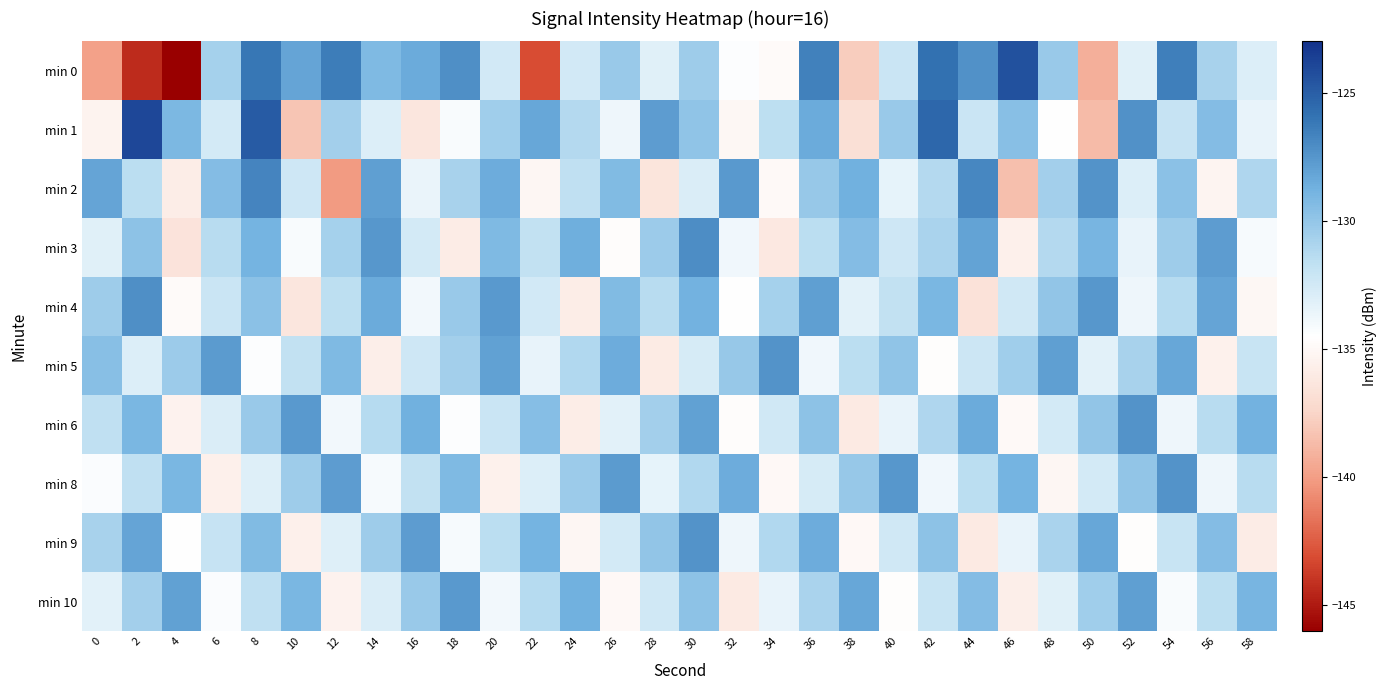

Reading left to right, extract all data points from this chart.

min 0: 0=-139.8	2=-144.3	4=-146.1	6=-130.7	8=-126.1	10=-128.1	12=-126.4	14=-129.2	16=-128.4	18=-127.2	20=-132.5	22=-143.1	24=-132.5	26=-130.2	28=-133.1	30=-130.4	32=-134.4	34=-134.9	36=-126.5	38=-137.9	40=-132.2	42=-125.9	44=-127.2	46=-124.4	48=-130.3	50=-139.3	52=-133.1	54=-126.5	56=-130.8	58=-133.0
min 1: 0=-135.4	2=-123.9	4=-129.1	6=-132.6	8=-124.9	10=-138.3	12=-130.6	14=-133.0	16=-136.4	18=-134.2	20=-130.5	22=-128.3	24=-131.2	26=-133.7	28=-127.8	30=-129.9	32=-135.1	34=-131.6	36=-128.4	38=-136.8	40=-130.2	42=-125.4	44=-132.1	46=-129.6	48=-134.5	50=-138.7	52=-127.3	54=-131.9	56=-129.4	58=-133.5
min 2: 0=-128.2	2=-131.5	4=-135.8	6=-129.4	8=-126.7	10=-132.3	12=-140.1	14=-127.9	16=-133.6	18=-130.8	20=-128.5	22=-135.2	24=-131.7	26=-129.3	28=-136.4	30=-132.8	32=-127.6	34=-134.9	36=-130.1	38=-128.7	40=-133.4	42=-131.2	44=-126.8	46=-138.5	48=-130.6	50=-127.4	52=-132.9	54=-129.7	56=-135.3	58=-131.0
min 3: 0=-133.1	2=-129.8	4=-136.5	6=-131.4	8=-128.9	10=-134.2	12=-130.7	14=-127.5	16=-132.6	18=-135.9	20=-129.2	22=-131.8	24=-128.6	26=-134.7	28=-130.3	30=-127.1	32=-133.8	34=-136.2	36=-131.5	38=-129.4	40=-132.3	42=-130.9	44=-128.1	46=-135.6	48=-131.2	50=-129.0	52=-133.5	54=-130.4	56=-127.8	58=-134.1
min 4: 0=-130.4	2=-127.2	4=-134.8	6=-132.1	8=-129.7	10=-136.3	12=-131.6	14=-128.4	16=-133.9	18=-130.2	20=-127.6	22=-132.5	24=-135.8	26=-129.3	28=-131.4	30=-128.8	32=-134.5	34=-130.7	36=-127.9	38=-133.2	40=-131.8	42=-129.1	44=-136.6	46=-132.4	48=-130.0	50=-127.5	52=-133.7	54=-131.3	56=-128.2	58=-135.1
min 5: 0=-129.6	2=-132.9	4=-130.3	6=-127.7	8=-134.4	10=-131.8	12=-129.2	14=-135.7	16=-132.3	18=-130.6	20=-128.0	22=-133.5	24=-131.1	26=-128.5	28=-136.0	30=-132.7	32=-130.1	34=-127.4	36=-133.8	38=-131.5	40=-129.9	42=-134.6	44=-132.2	46=-130.5	48=-127.9	50=-133.2	52=-130.8	54=-128.3	56=-135.5	58=-132.0
min 6: 0=-131.7	2=-129.1	4=-135.4	6=-132.8	8=-130.2	10=-127.6	12=-133.9	14=-131.3	16=-128.7	18=-134.4	20=-132.1	22=-129.5	24=-135.8	26=-133.2	28=-130.6	30=-128.0	32=-134.7	34=-132.4	36=-129.8	38=-136.1	40=-133.5	42=-131.0	44=-128.4	46=-134.9	48=-132.6	50=-130.0	52=-127.4	54=-133.7	56=-131.4	58=-128.8
min 8: 0=-134.3	2=-131.7	4=-129.1	6=-135.6	8=-133.0	10=-130.4	12=-127.8	14=-134.1	16=-131.8	18=-129.2	20=-135.5	22=-132.9	24=-130.3	26=-127.7	28=-133.4	30=-131.1	32=-128.5	34=-135.0	36=-132.7	38=-130.1	40=-127.5	42=-133.8	44=-131.5	46=-128.9	48=-135.2	50=-132.6	52=-130.0	54=-127.4	56=-133.7	58=-131.4
min 9: 0=-130.8	2=-128.2	4=-134.5	6=-131.9	8=-129.3	10=-135.6	12=-133.0	14=-130.4	16=-127.8	18=-134.1	20=-131.5	22=-128.9	24=-135.2	26=-132.6	28=-130.0	30=-127.4	32=-133.7	34=-131.1	36=-128.5	38=-135.0	40=-132.4	42=-129.8	44=-136.1	46=-133.5	48=-130.9	50=-128.3	52=-134.6	54=-132.0	56=-129.4	58=-135.9
min 10: 0=-133.2	2=-130.6	4=-128.0	6=-134.3	8=-131.7	10=-129.1	12=-135.4	14=-132.8	16=-130.2	18=-127.6	20=-133.9	22=-131.3	24=-128.7	26=-135.0	28=-132.4	30=-129.8	32=-136.1	34=-133.5	36=-130.9	38=-128.3	40=-134.6	42=-132.0	44=-129.4	46=-135.7	48=-133.1	50=-130.5	52=-127.9	54=-134.2	56=-131.6	58=-129.0